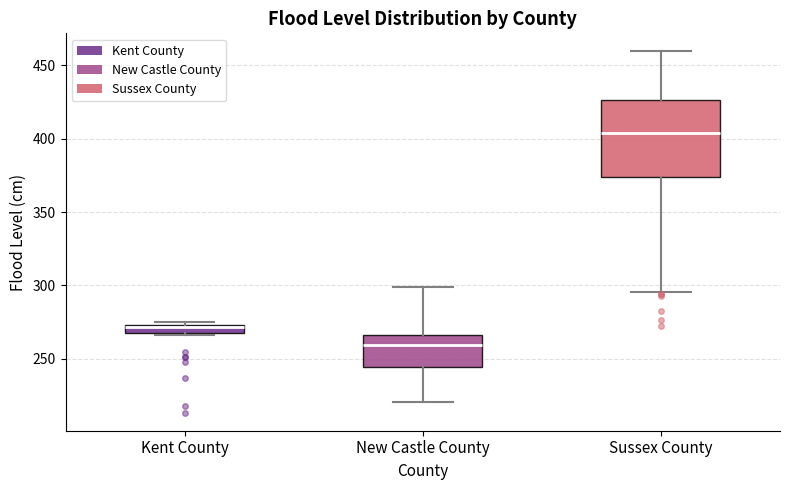

Comparing the boxes themselves (not the whiskers), which one is the tallest?

Sussex County